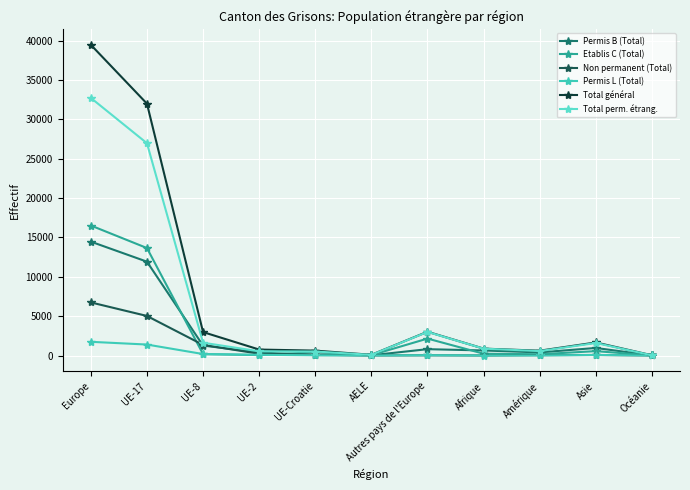

What is the label of the 10th point from the left?

Asie